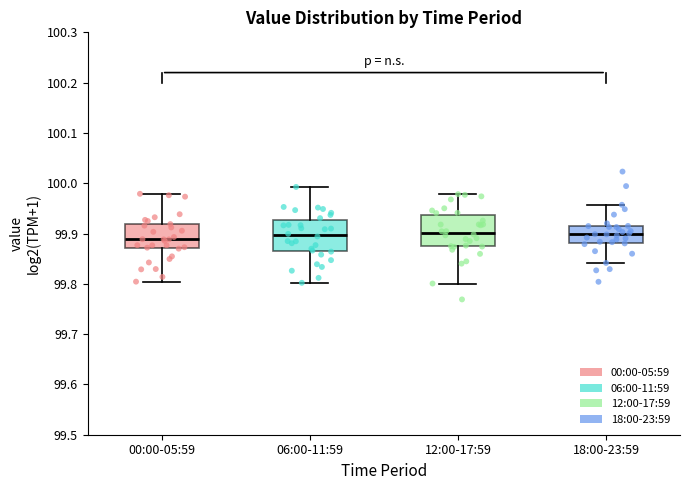

Where is the lower edge of the box for 12:00-17:59 on the y-axis? The values are not printed on the chart, so give them approximately, as read against the axis.

99.87